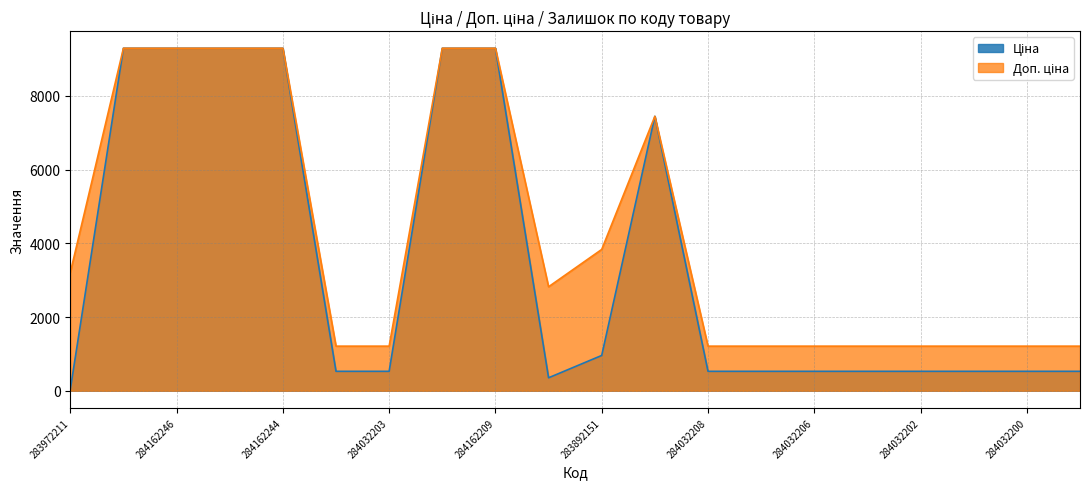

Reading left to right, what are all the values shown in this chart?

Ціна: 283972211=32.0	284162248=9290.5	284162246=9290.5	284162245=9290.5	284162244=9290.5	284032204=528.2	284032203=528.2	284162210=9290.5	284162209=9290.5	283532151=352.6	283892151=958.4	284392211=7444.6	284032208=528.2	284032207=528.2	284032206=528.2	284032205=528.2	284032202=528.2	284032201=528.2	284032200=528.2	284032199=528.2
Доп. ціна: 283972211=3205.0	284162248=9290.5	284162246=9290.5	284162245=9290.5	284162244=9290.5	284032204=1210.7	284032203=1210.7	284162210=9290.5	284162209=9290.5	283532151=2821.2	283892151=3833.8	284392211=7444.6	284032208=1210.7	284032207=1210.7	284032206=1210.7	284032205=1210.7	284032202=1210.7	284032201=1210.7	284032200=1210.7	284032199=1210.7